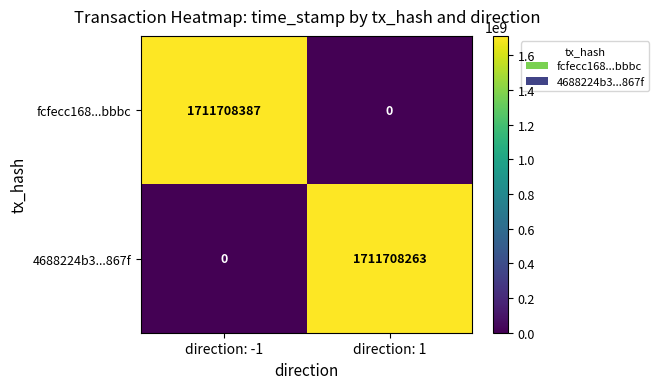

Reading right to left, transcribe all the data shown in this chart.

fcfecc168...bbbc: direction: 1=0	direction: -1=1711708387
4688224b3...867f: direction: 1=1711708263	direction: -1=0